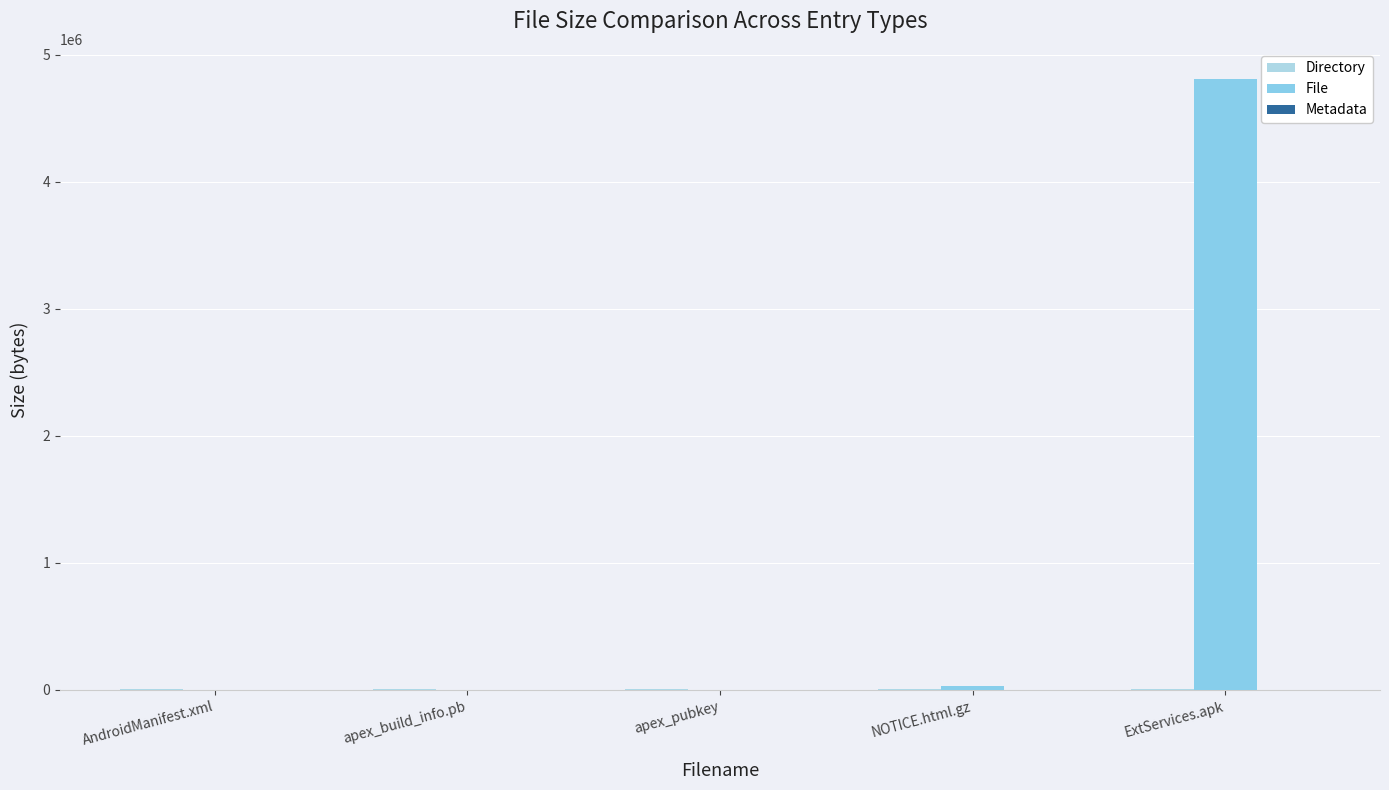

Rank the series by their maximum value, from highest to lowest.

File, Directory, Metadata